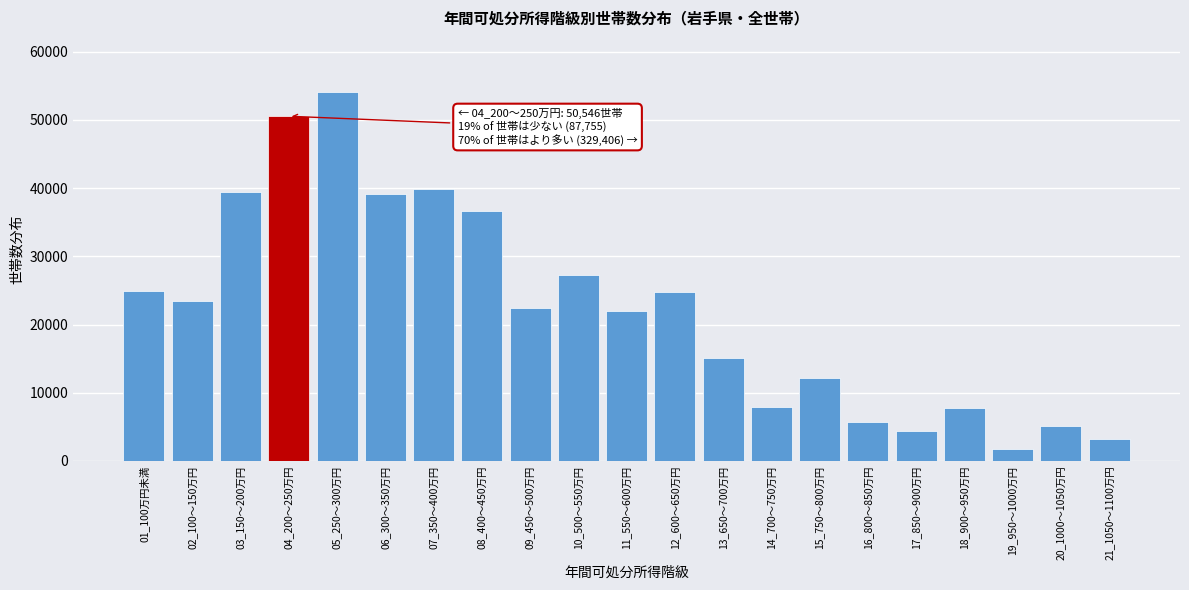

What is the difference between the maximum and minimum values?

52262